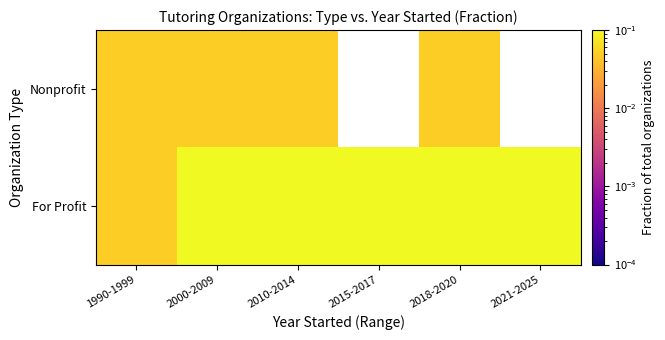

Rank the categories by Nonprofit value from highest to lowest.

1990-1999, 2000-2009, 2010-2014, 2015-2017, 2018-2020, 2021-2025